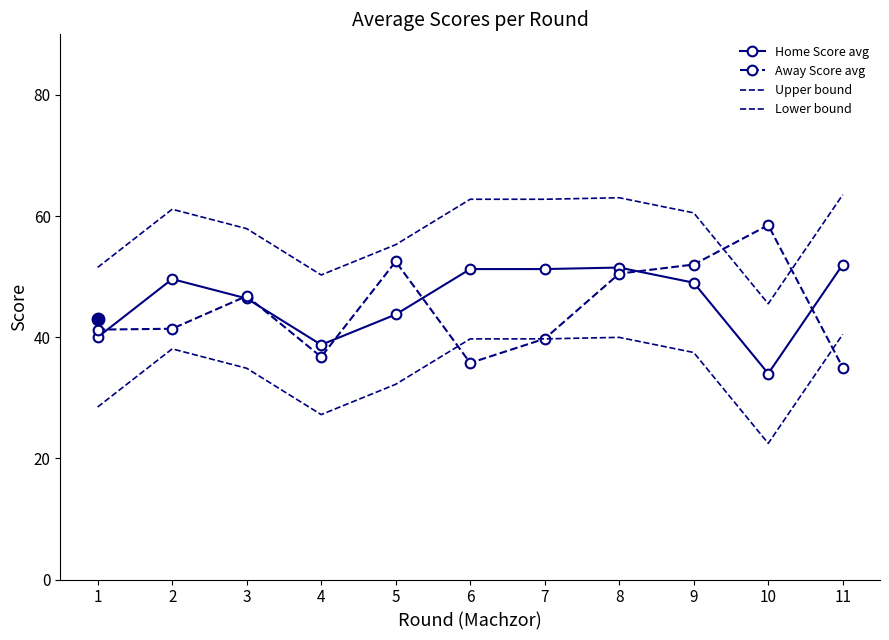

At which label does Lower bound reach its peak?

11